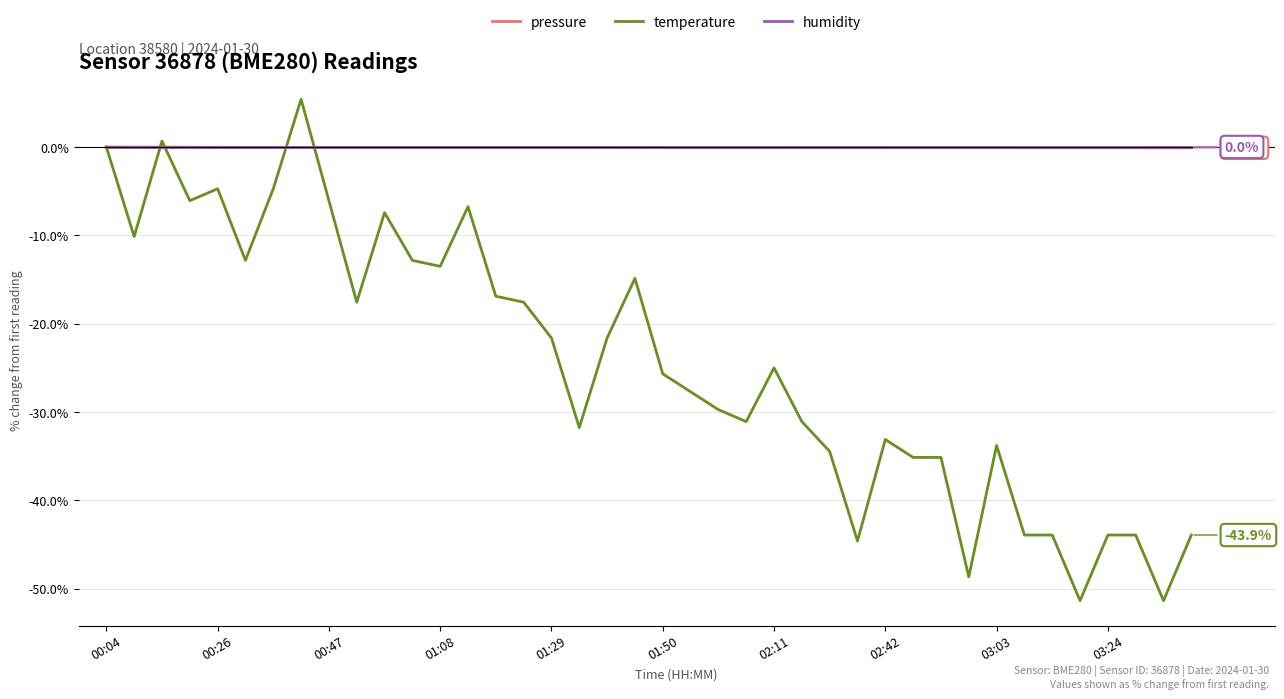

Which series has the widest spread of values?

temperature